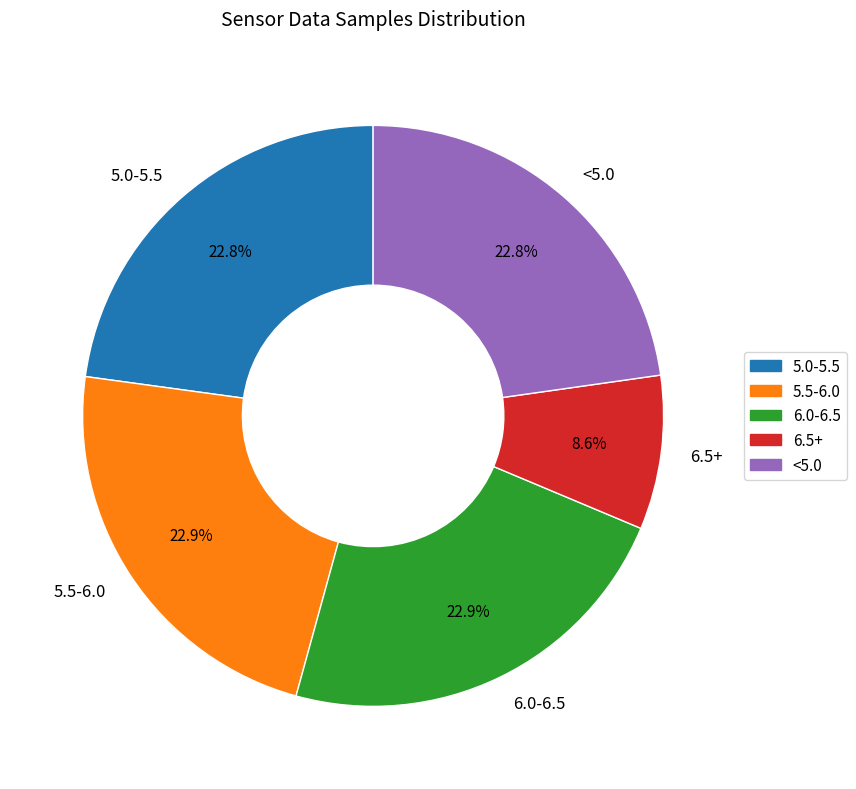

Is there any slice that represents more than half of the pie?

No